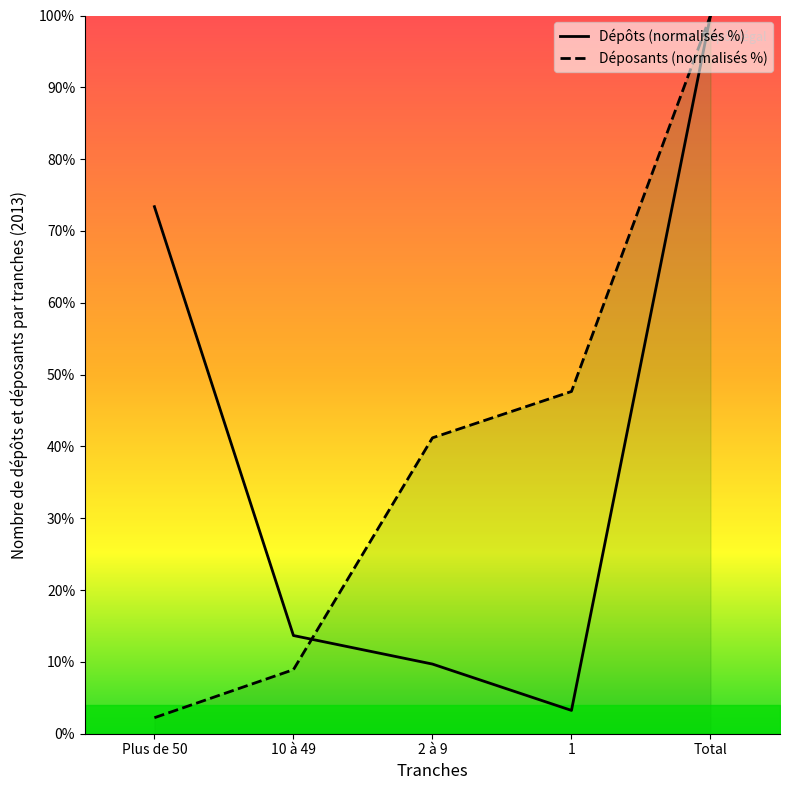

What is the difference between the maximum and second lowest values in the Déposants (normalisés %) series?

91.1